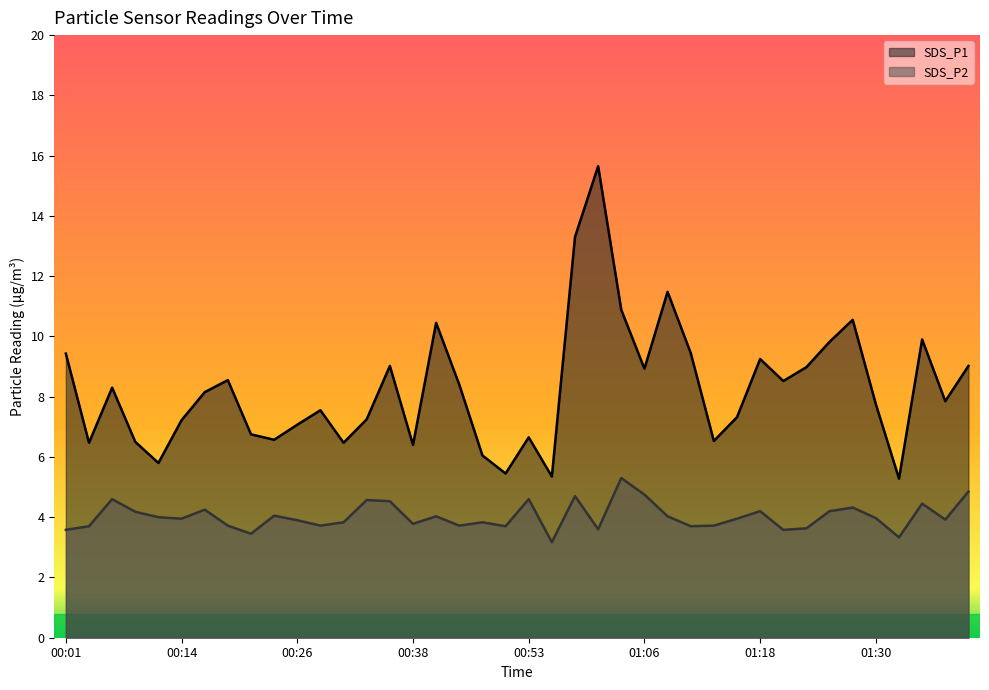

What is the difference between the SDS_P1 values at 00:26 and 01:23?

1.9